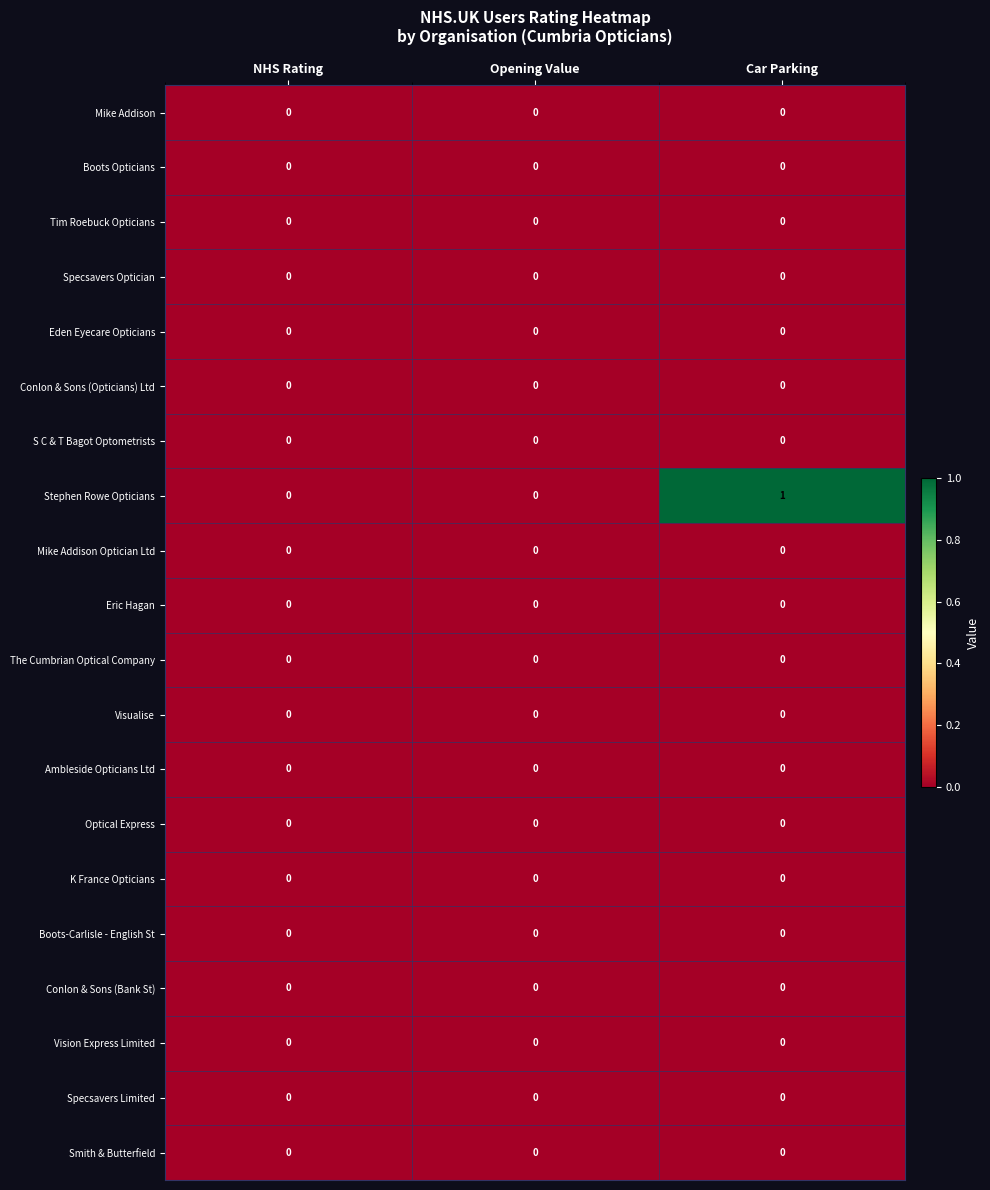

How many data points does each series have?

3